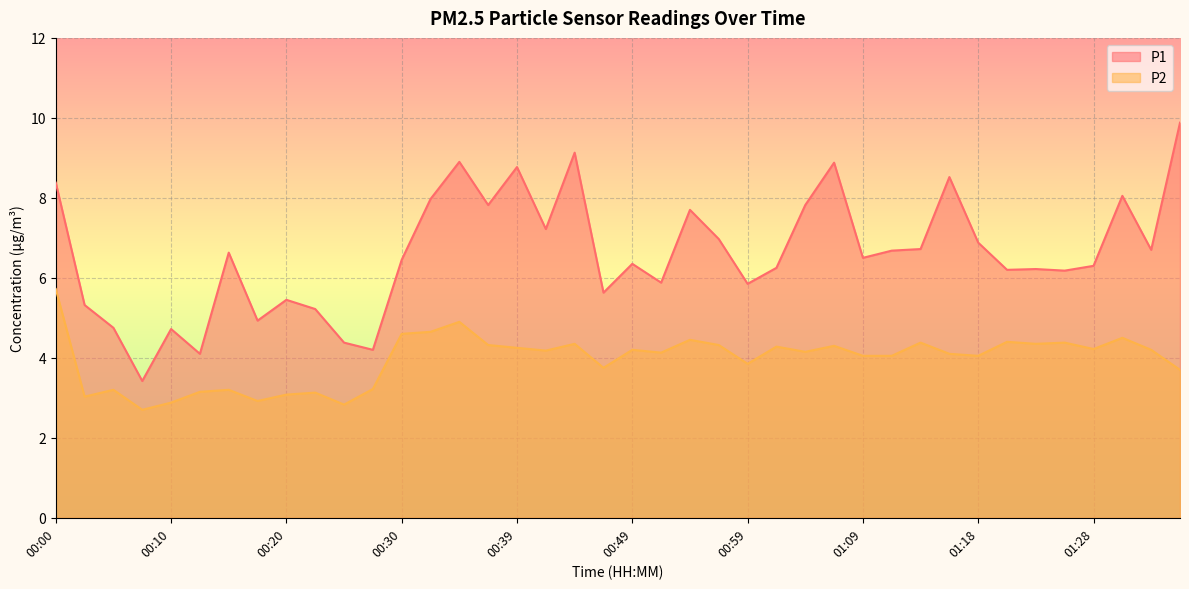

Where is the first local maximum for P1?

00:10